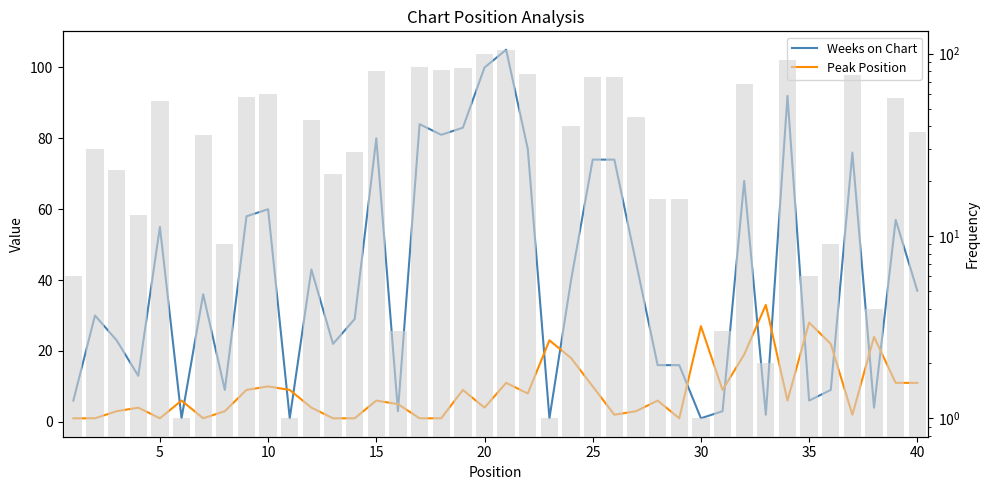

At how many categories does at least one series exceed 82?

5